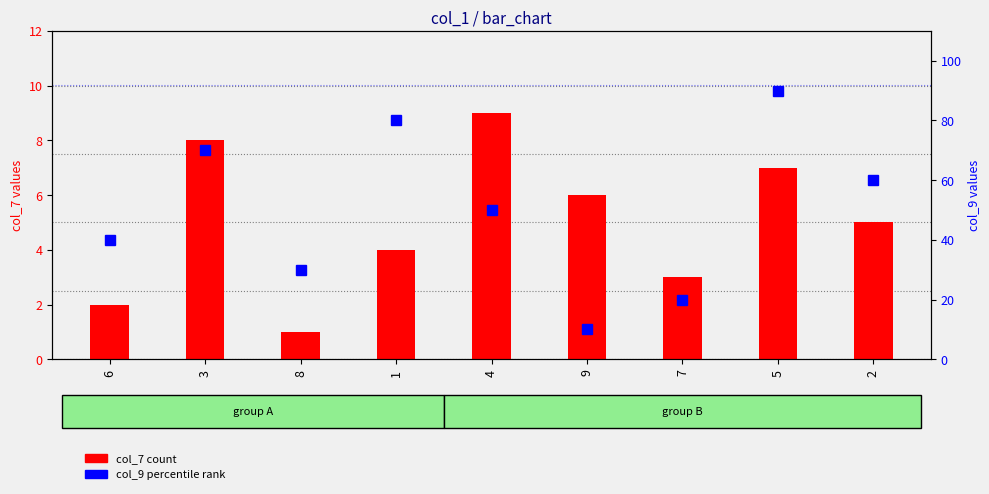

What is the spread (max minus min) of values at 9?

4